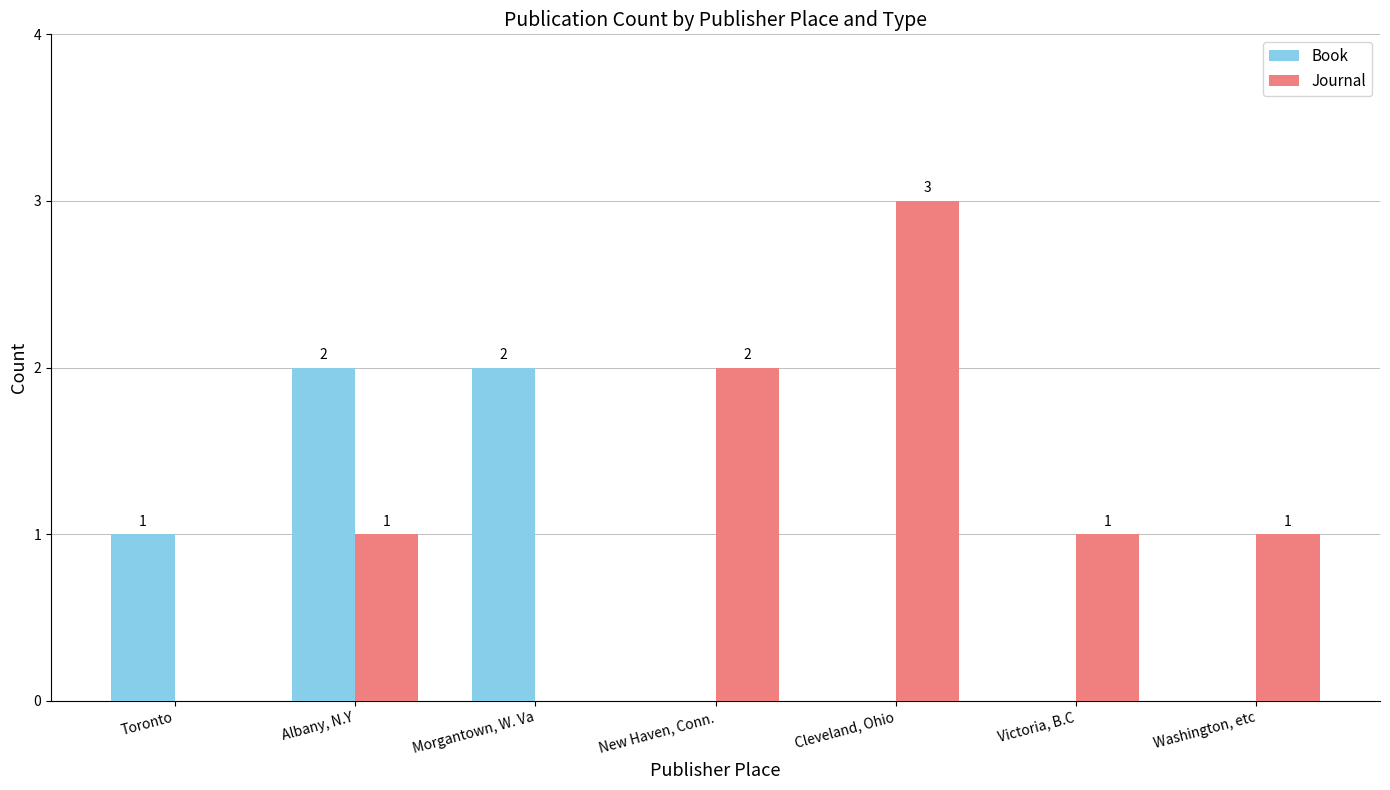

Count the number of data series in this chart.

2